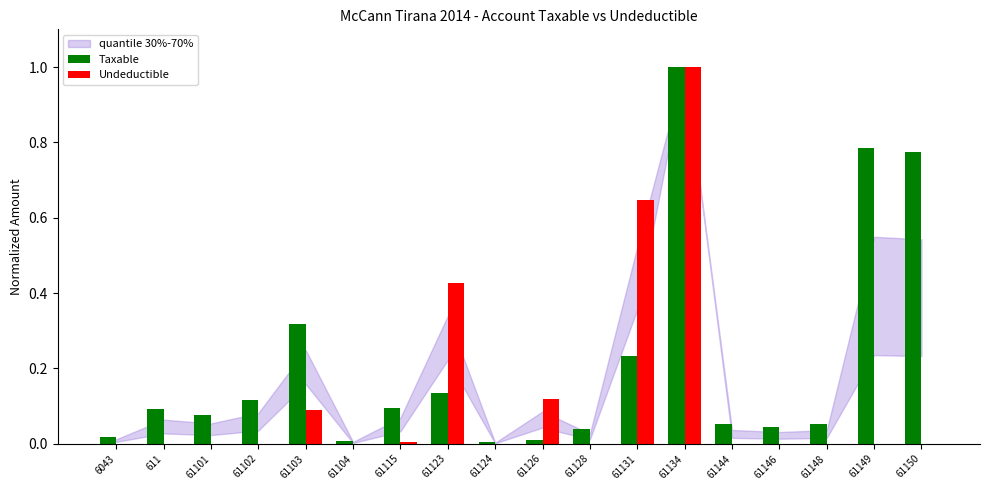

The Taxable series shows 0.0 at 61124. True or false?

True